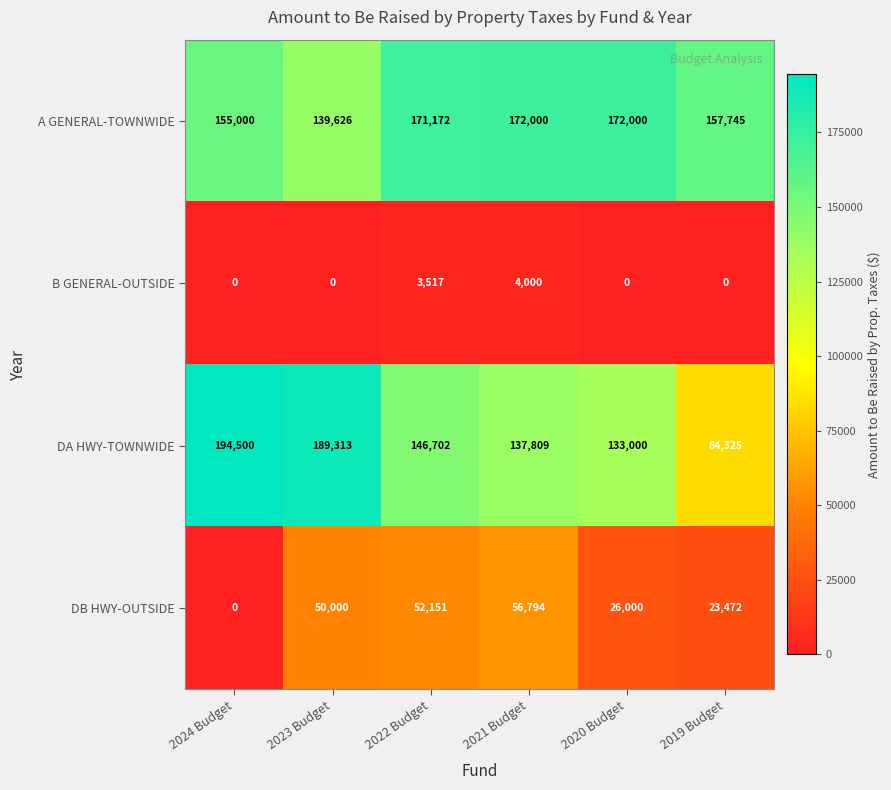

Rank the series by their maximum value, from lowest to highest.

B GENERAL-OUTSIDE, DB HWY-OUTSIDE, A GENERAL-TOWNWIDE, DA HWY-TOWNWIDE